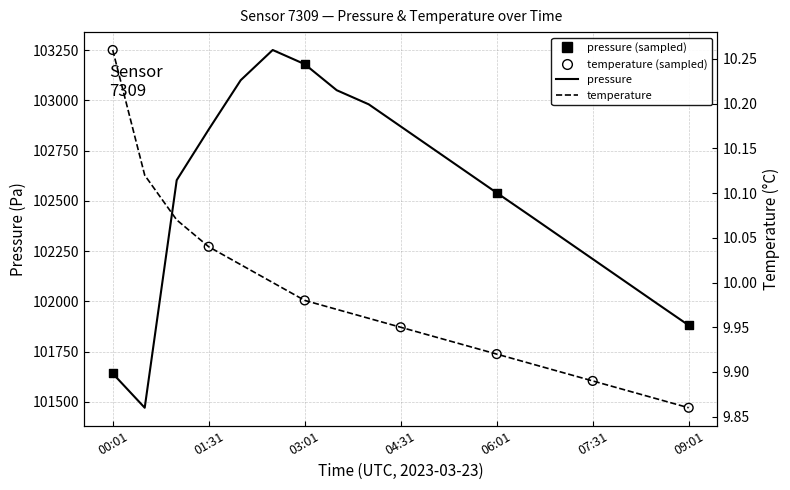

Which series has the largest total across all categories?

pressure